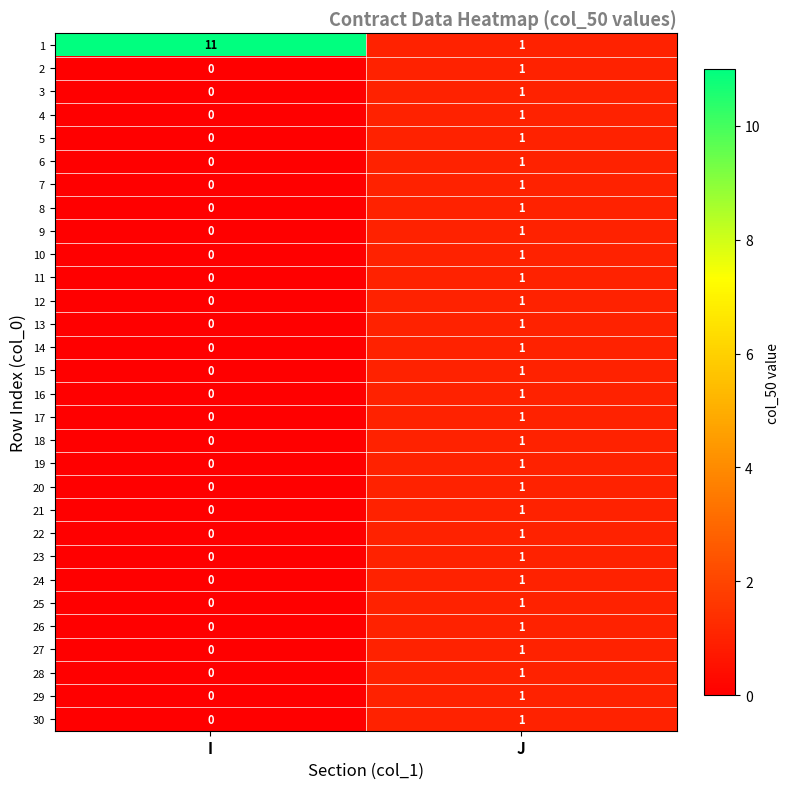

Where is 27 nearest to the value 0?

I